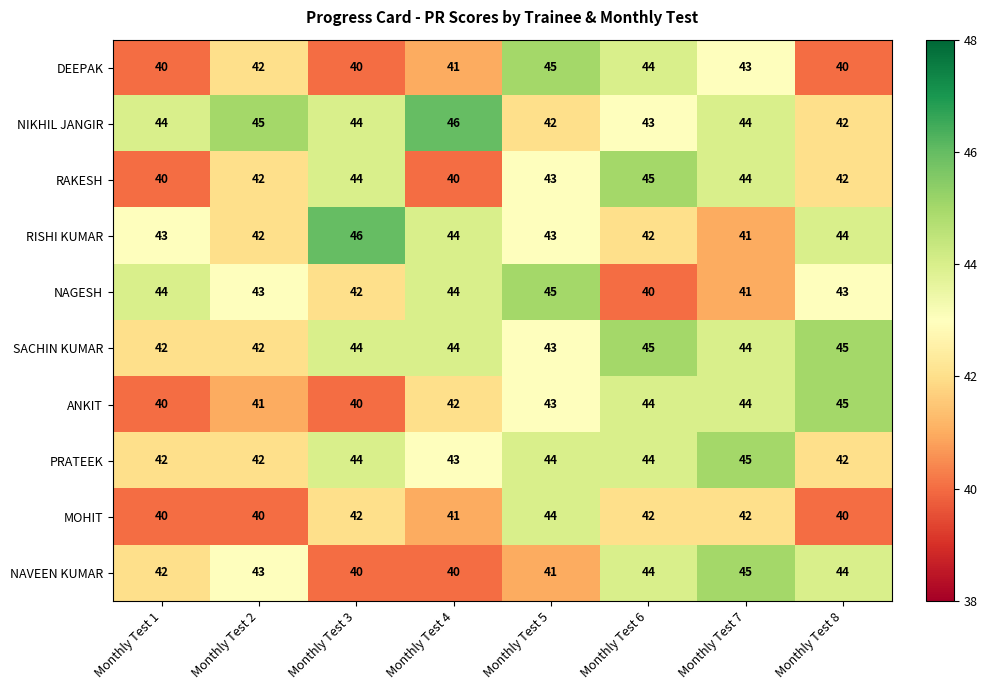

What is the sum of all SACHIN KUMAR values?

349